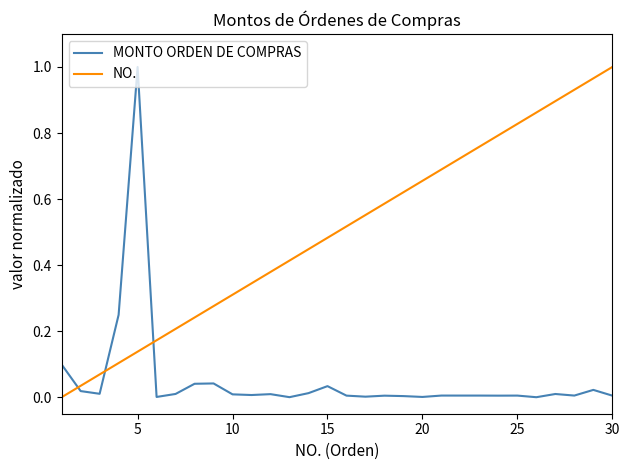

List the series in order of their overall mean, highest first.

NO., MONTO ORDEN DE COMPRAS